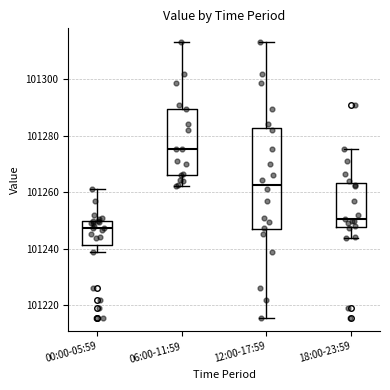

Which box is the tallest, from its lower edge to its upper edge?

12:00-17:59